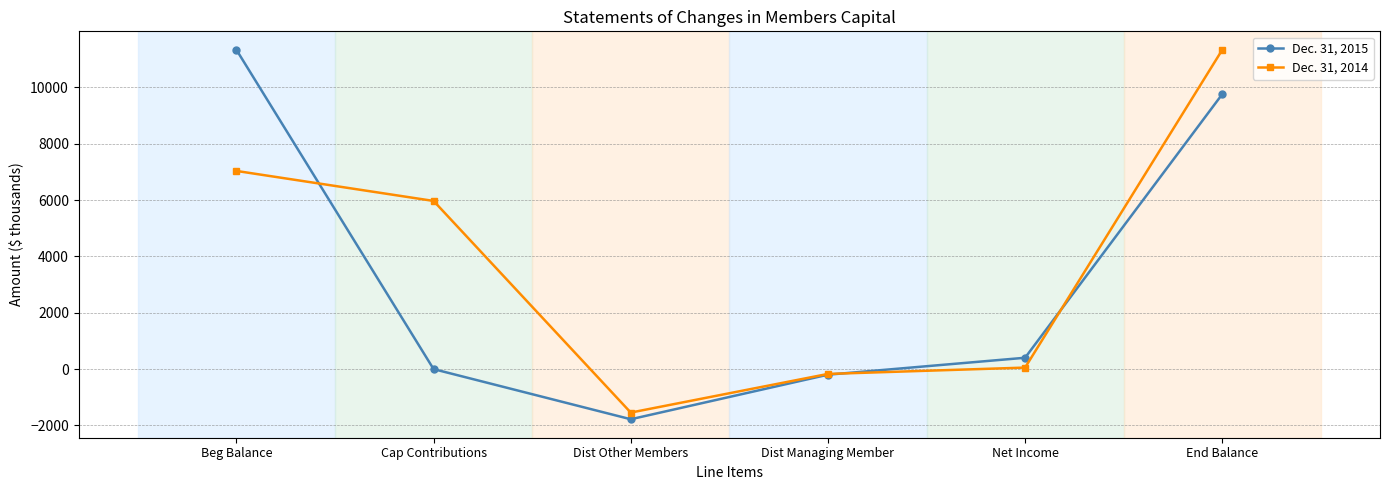

At which category is the sum across all series the highest?

End Balance